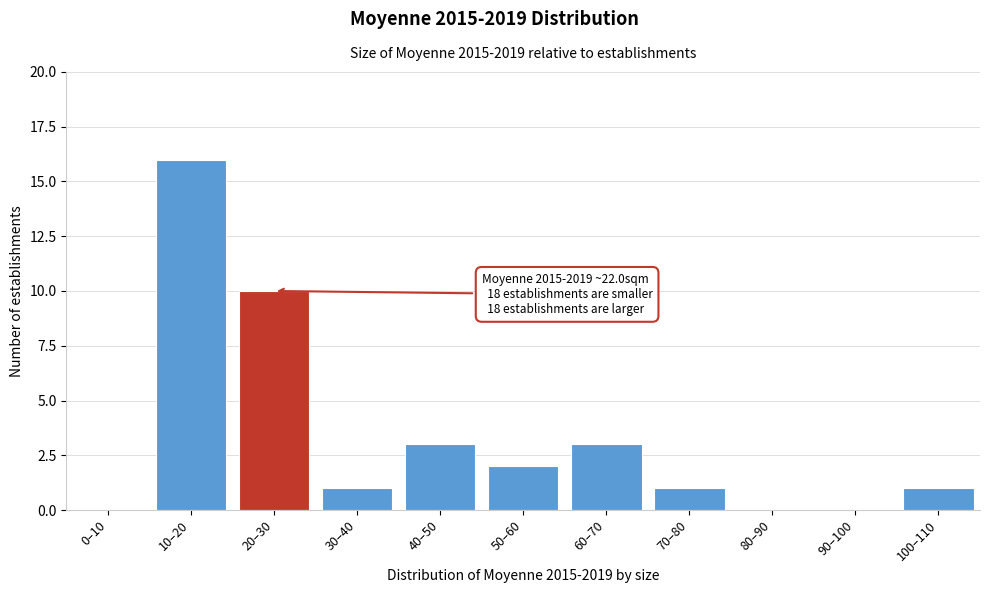

Reading left to right, extract all data points from this chart.

0–10=0	10–20=16	20–30=10	30–40=1	40–50=3	50–60=2	60–70=3	70–80=1	80–90=0	90–100=0	100–110=1